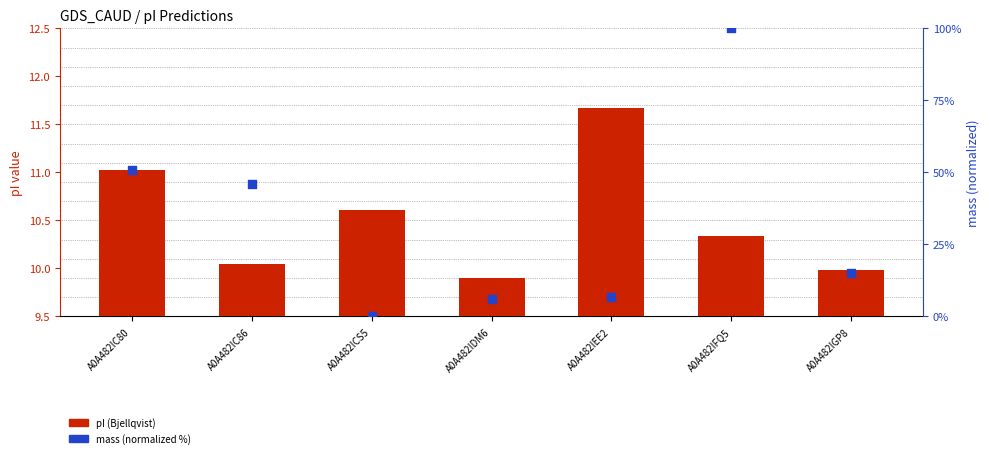

What is the total value across all series at A0A482IGP8?

25.0